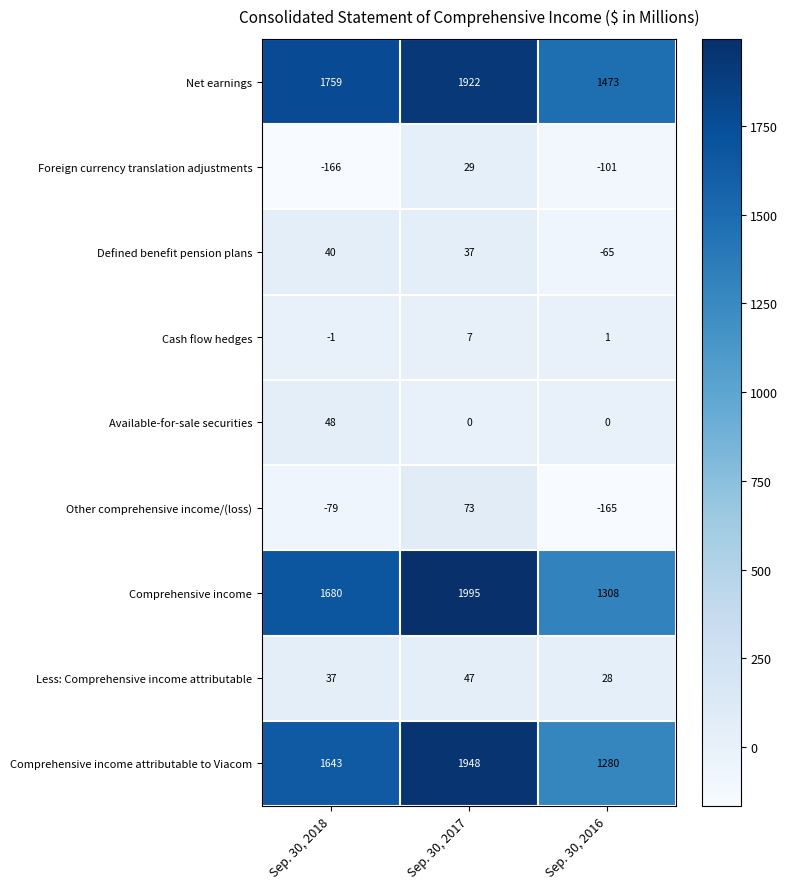

How many values in the Net earnings series are below 1759?

1